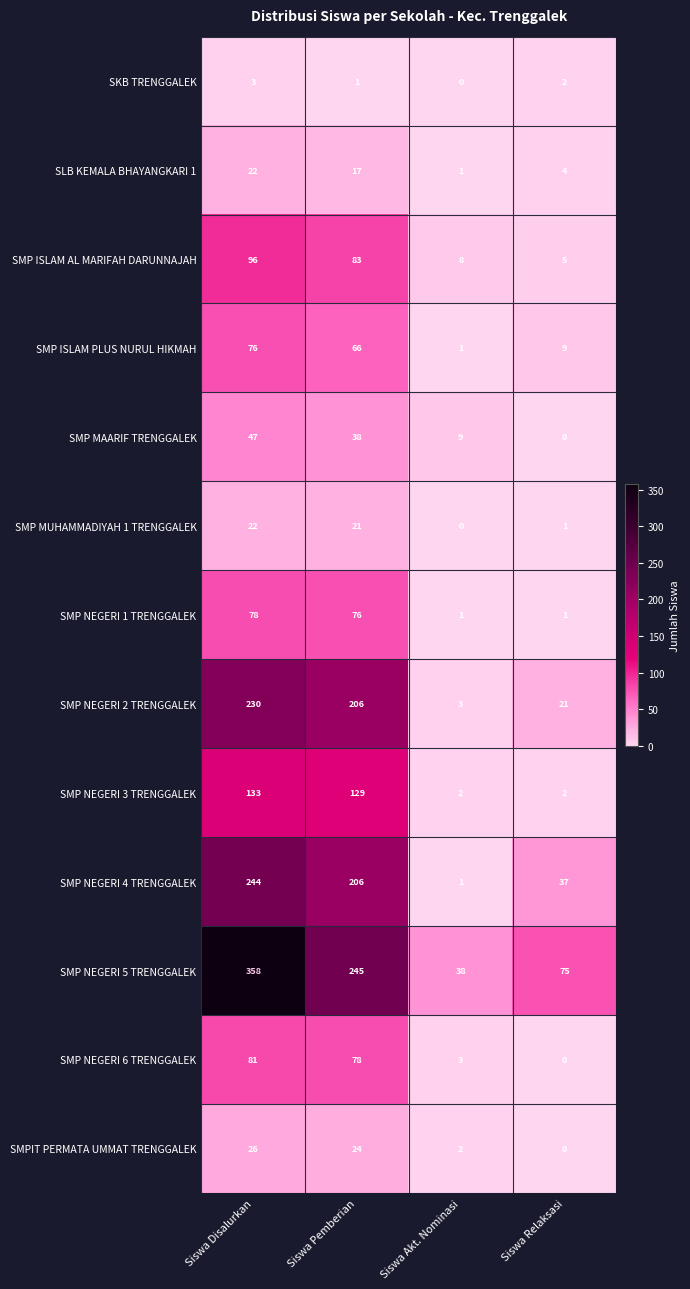

How many values in the SMP NEGERI 2 TRENGGALEK series are below 206?

2